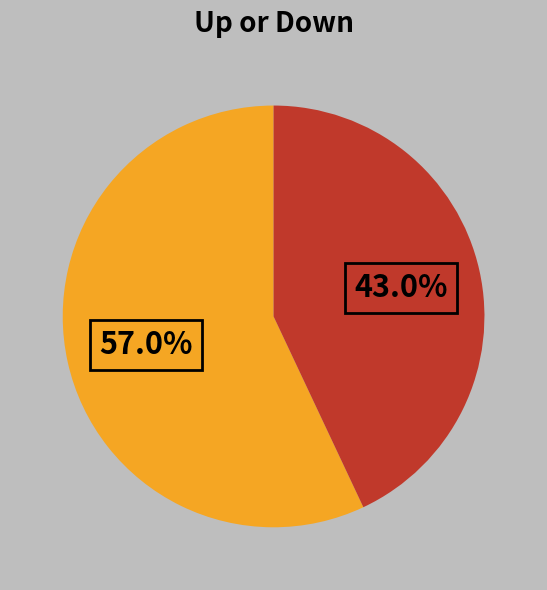

Does any single category account for the majority?

Yes